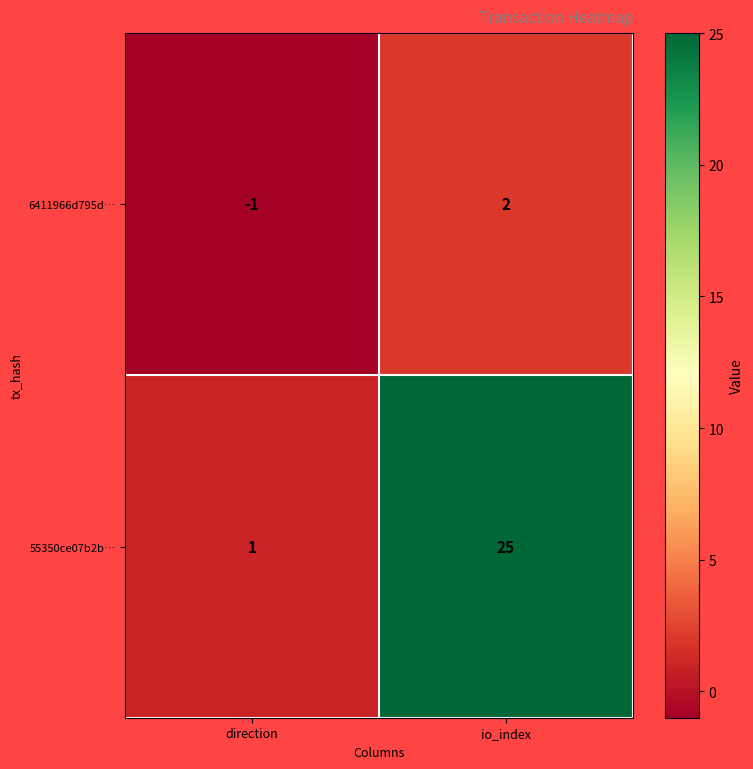

Which series has the largest total across all categories?

55350ce07b2b…